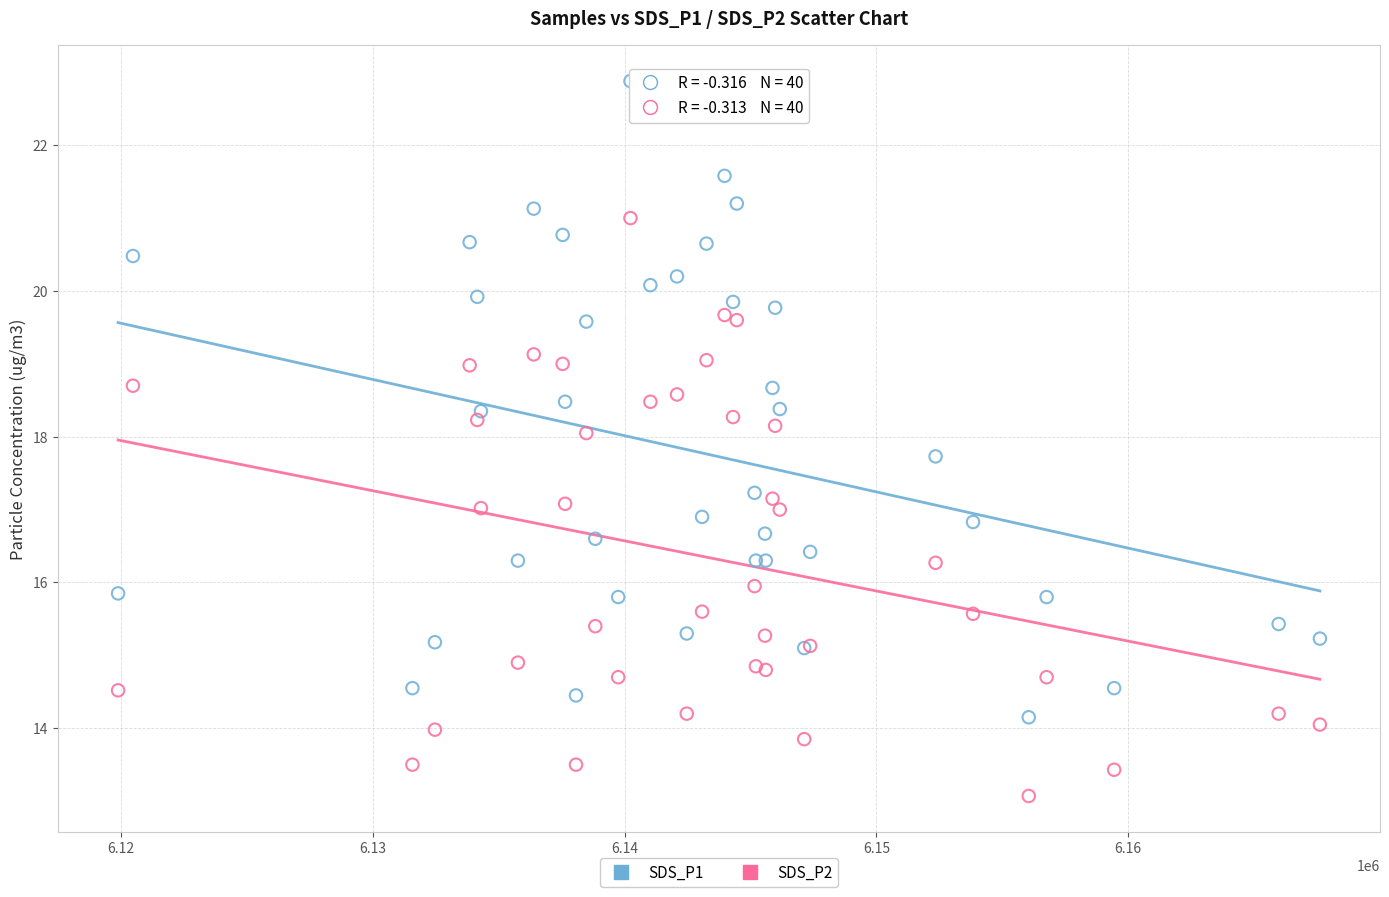

What is the X range (max minus min) for the scatter plot?

47723.0